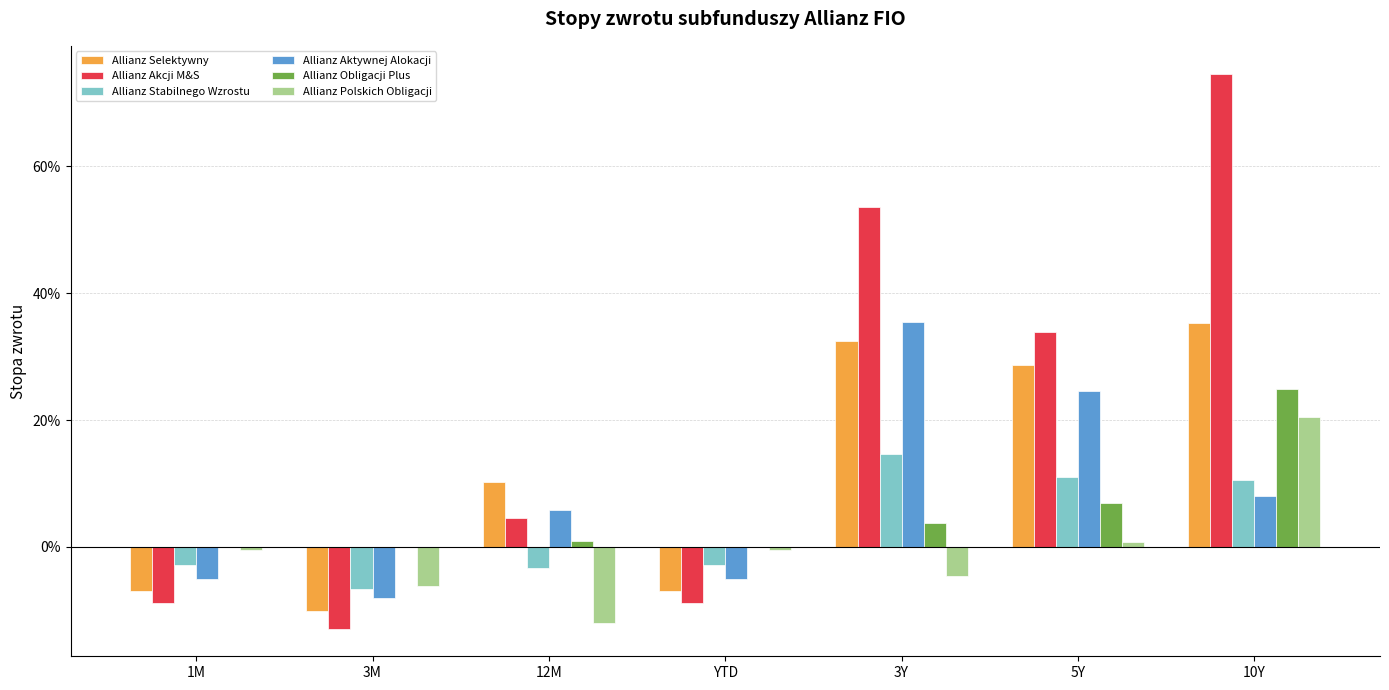

Reading left to right, list all the values displayed in this chart.

Allianz Selektywny: 1M=-0.1	3M=-0.1	12M=0.1	YTD=-0.1	3Y=0.3	5Y=0.3	10Y=0.4
Allianz Akcji M&S: 1M=-0.1	3M=-0.1	12M=0.0	YTD=-0.1	3Y=0.5	5Y=0.3	10Y=0.7
Allianz Stabilnego Wzrostu: 1M=-0.0	3M=-0.1	12M=-0.0	YTD=-0.0	3Y=0.1	5Y=0.1	10Y=0.1
Allianz Aktywnej Alokacji: 1M=-0.1	3M=-0.1	12M=0.1	YTD=-0.1	3Y=0.4	5Y=0.2	10Y=0.1
Allianz Obligacji Plus: 1M=0.0	3M=-0.0	12M=0.0	YTD=0.0	3Y=0.0	5Y=0.1	10Y=0.2
Allianz Polskich Obligacji: 1M=-0.0	3M=-0.1	12M=-0.1	YTD=-0.0	3Y=-0.0	5Y=0.0	10Y=0.2